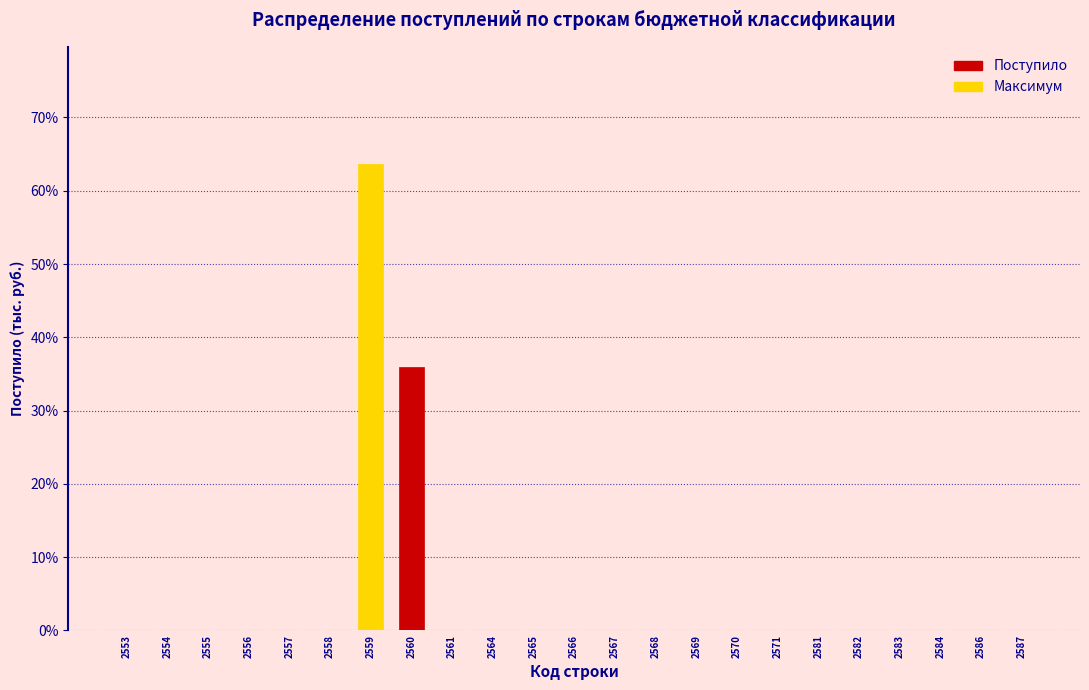

What is the change in value from 2559 to 2565?

-63.7